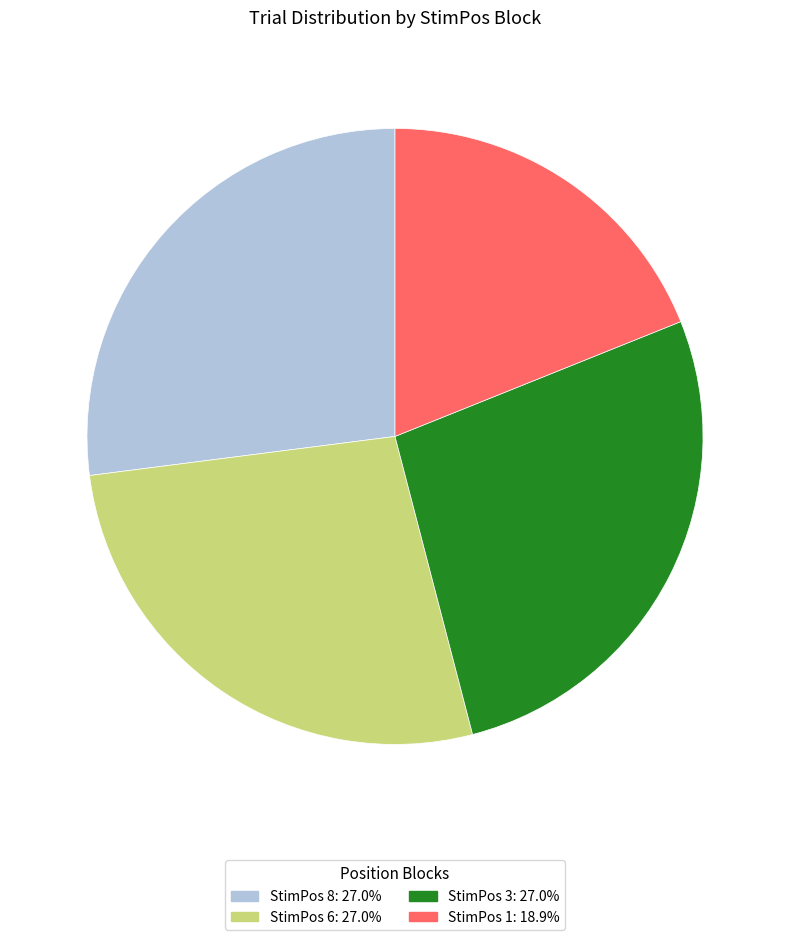

Is there any slice that represents more than half of the pie?

No